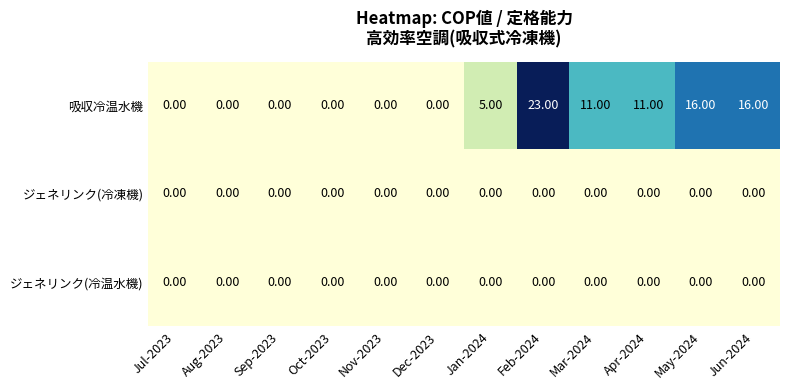

Which series has the largest total across all categories?

吸収冷温水機